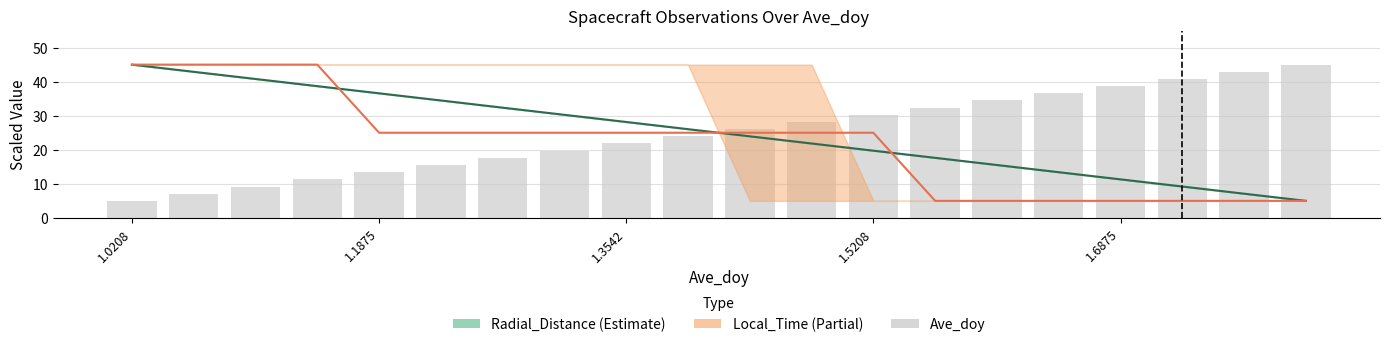

What is the smallest value displayed?

5.0